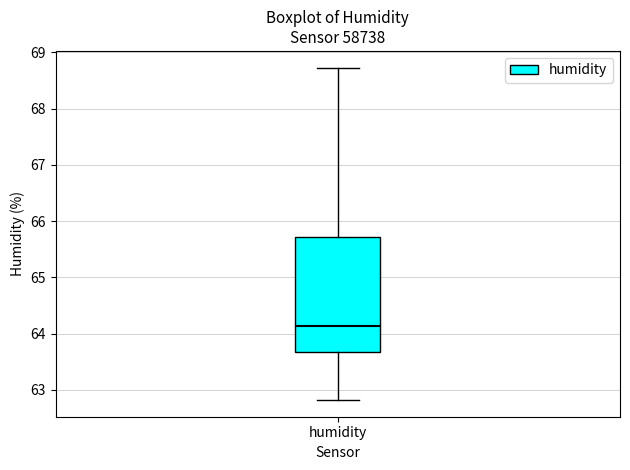

Read this box plot against the y-axis: the position of the median line, the range covered by the box, and the ends of both whiskers. The values are not printed on the chart, so give them approximately, as read against the axis.

median 64.1, box 63.7 to 65.7, whiskers 62.8 to 68.7